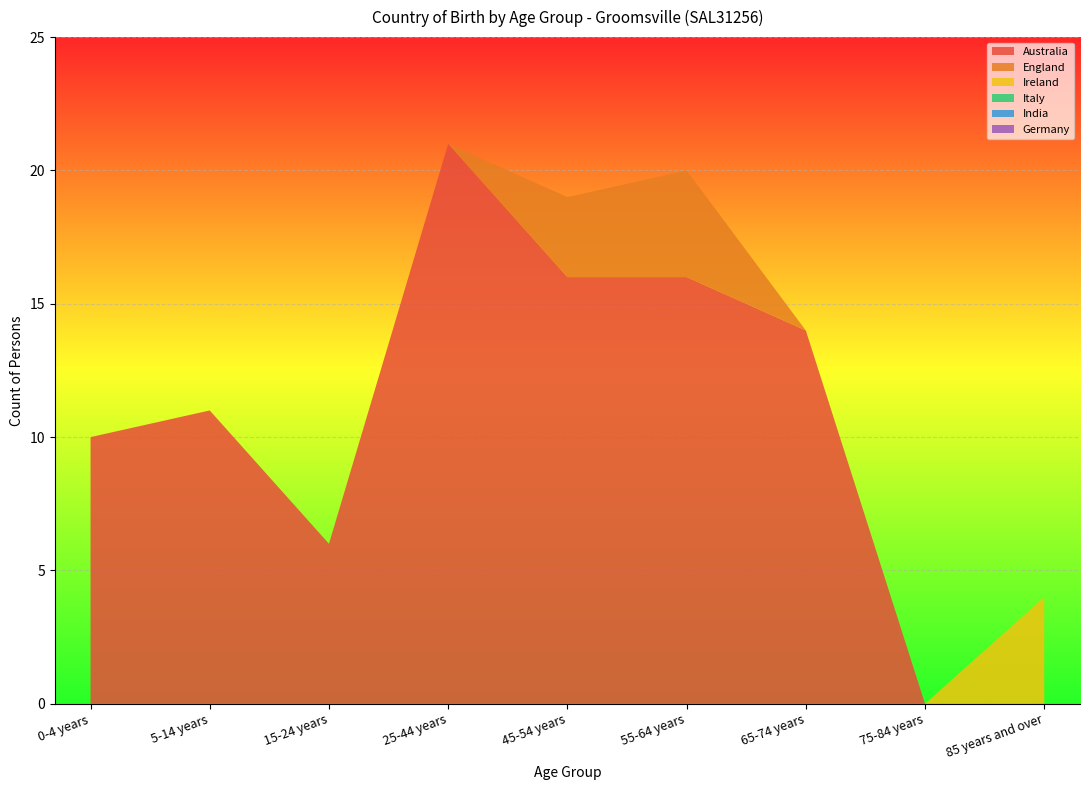

Reading right to left, extract all data points from this chart.

Australia: 0	0	14	16	16	21	6	11	10
England: 0	0	0	4	3	0	0	0	0
Ireland: 4	0	0	0	0	0	0	0	0
Italy: 0	0	0	0	0	0	0	0	0
India: 0	0	0	0	0	0	0	0	0
Germany: 0	0	0	0	0	0	0	0	0